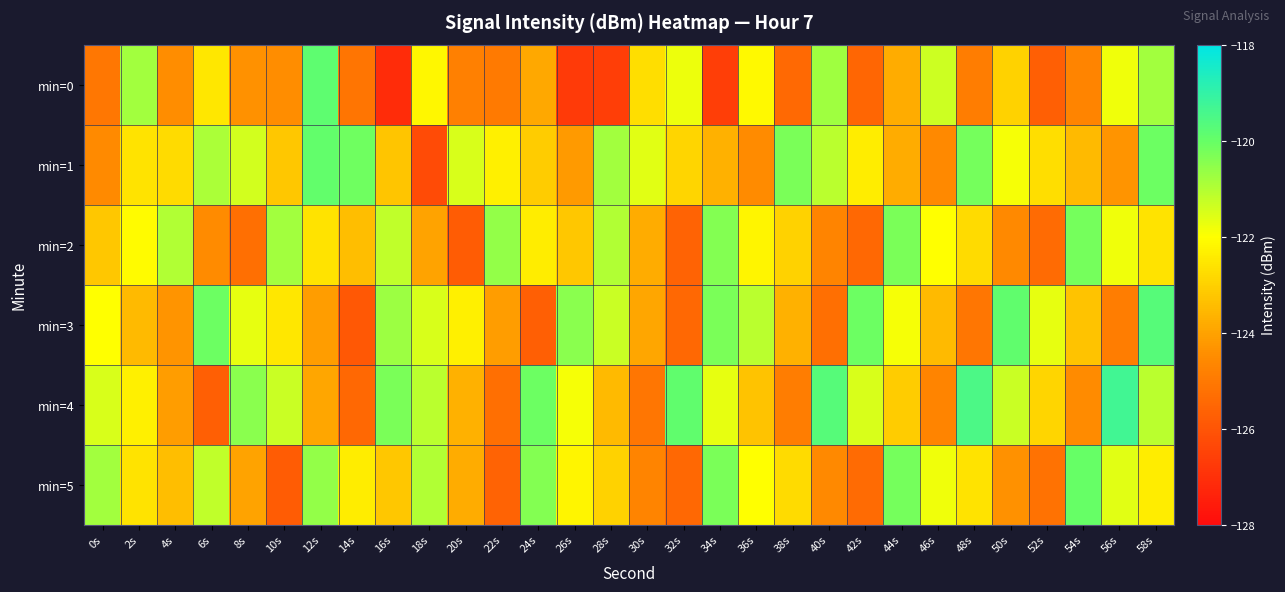

What is the minimum value shown in the chart?

-127.1